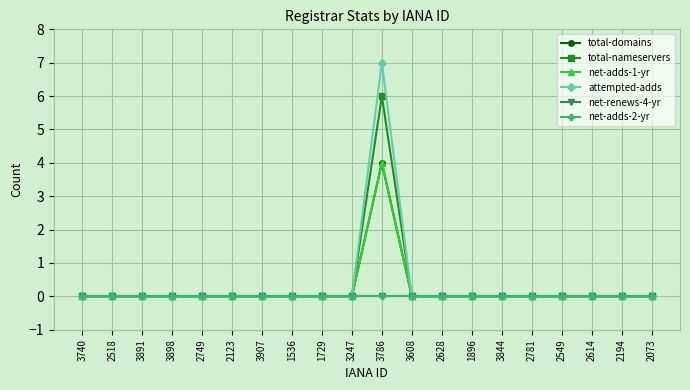

True or false: total-nameservers and net-adds-1-yr cross at least once.

False